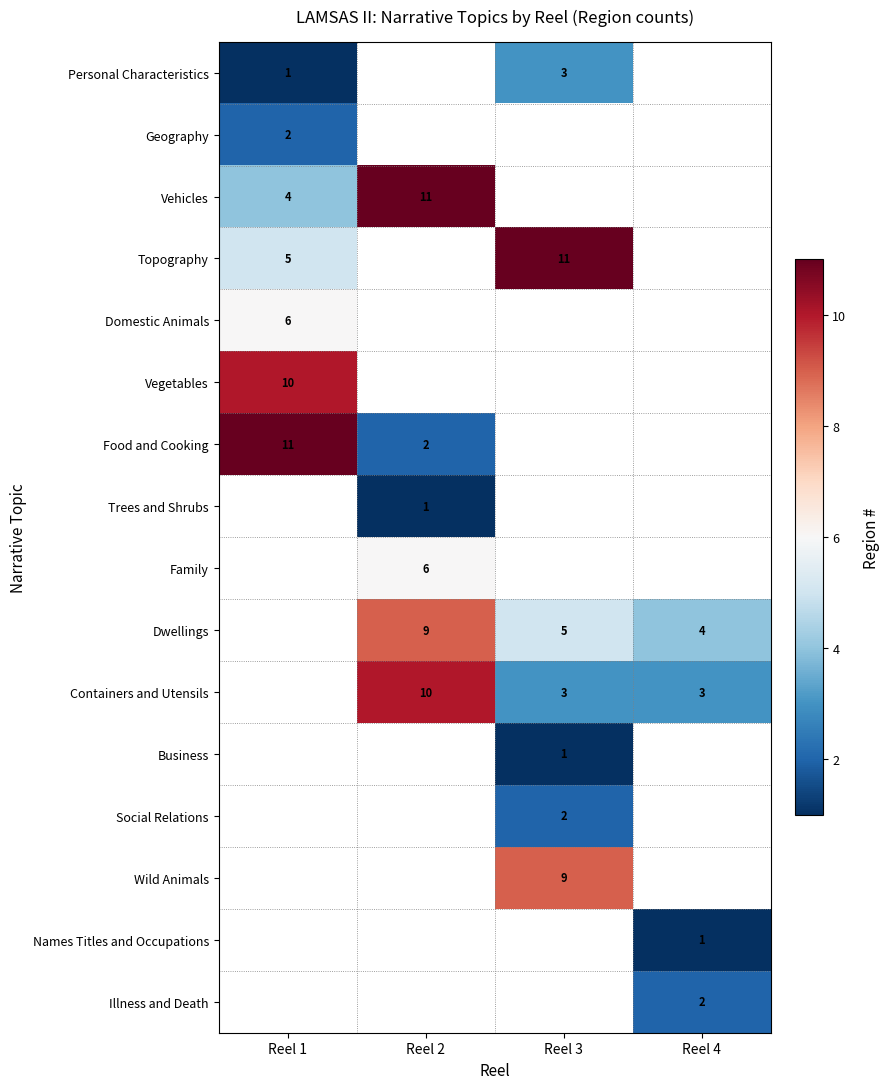

Which has a higher value, Reel 2 or Reel 3?

Reel 3